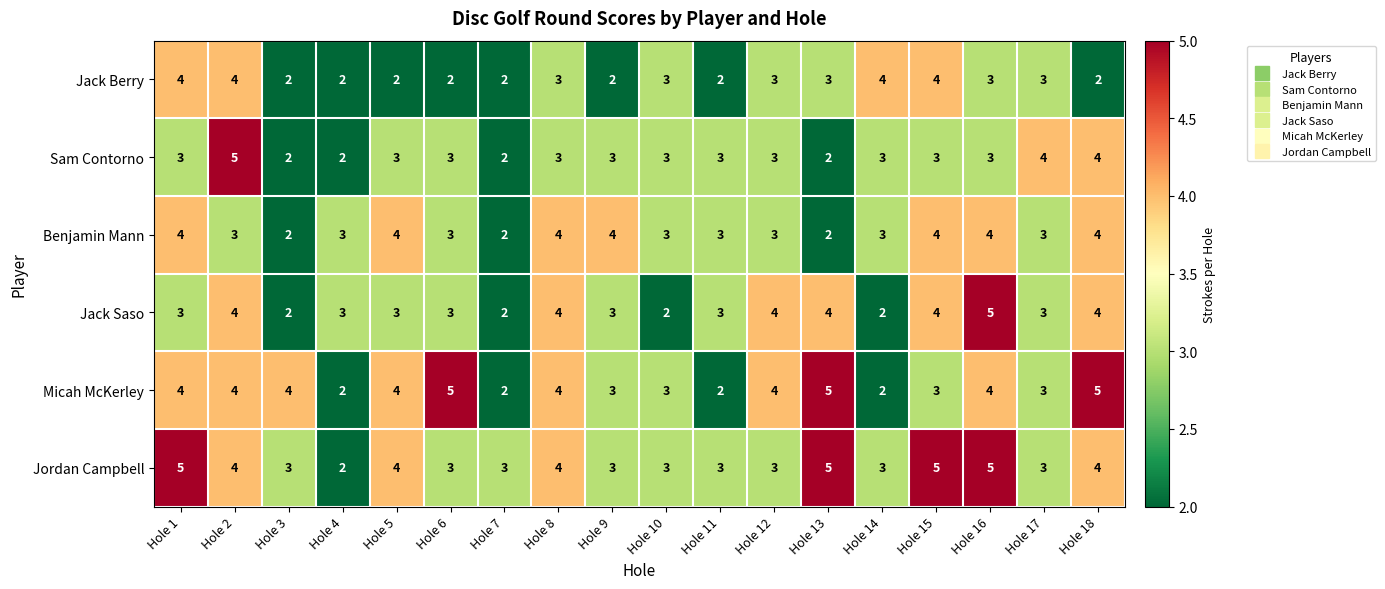

What is the total value across all series at Hole 13?

21